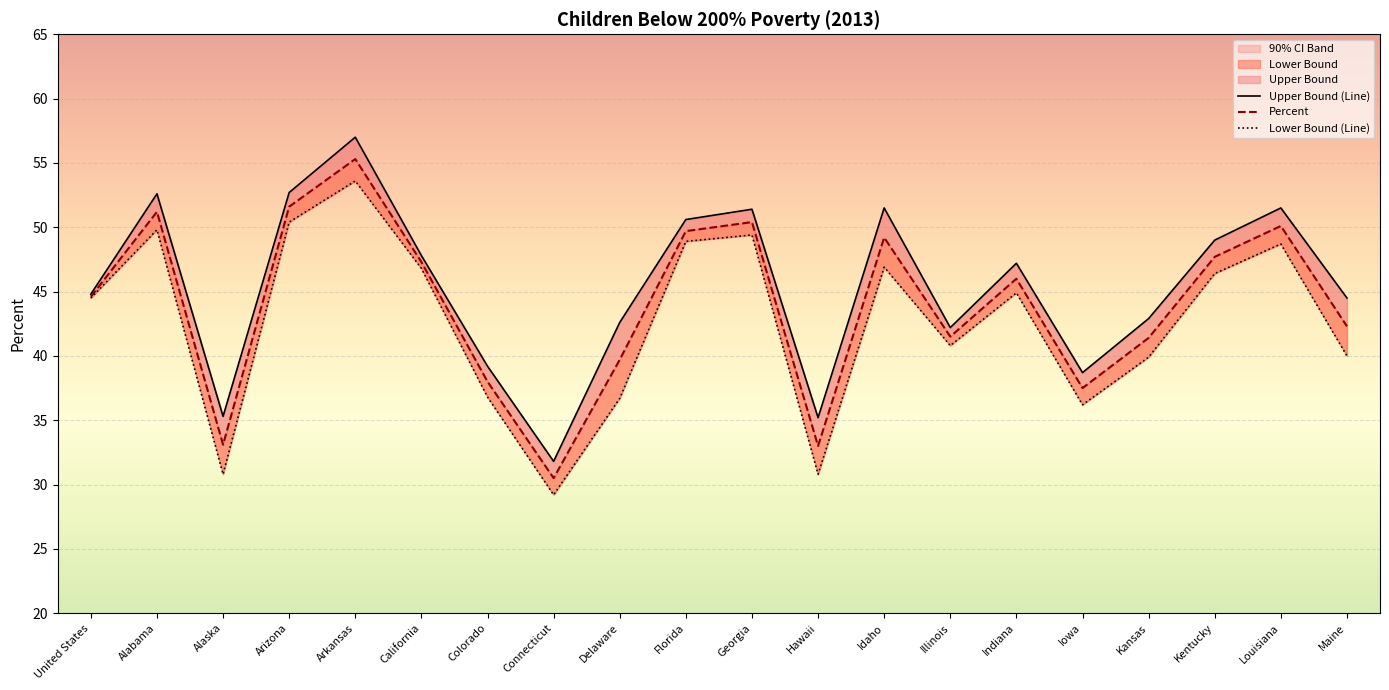

Does the chart display data point markers on the line(s)?

No